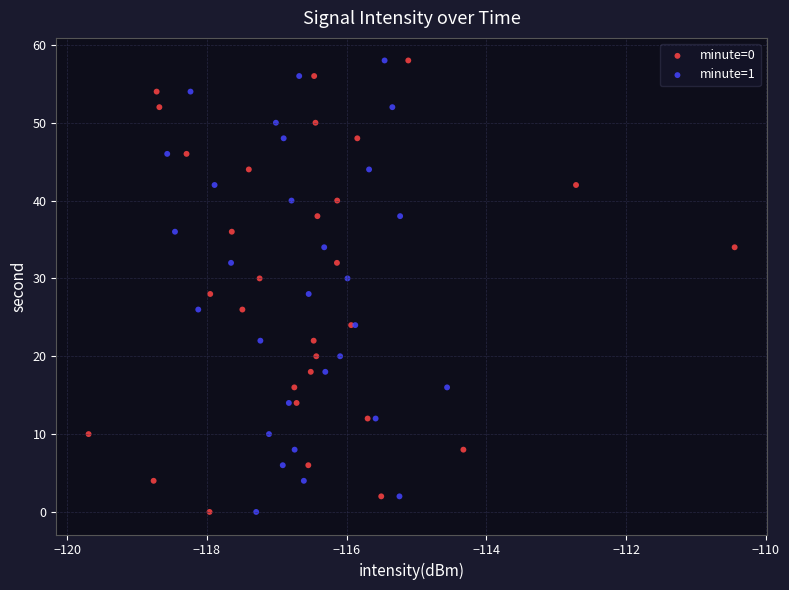

What are all the series names shown in the legend?

minute=0, minute=1